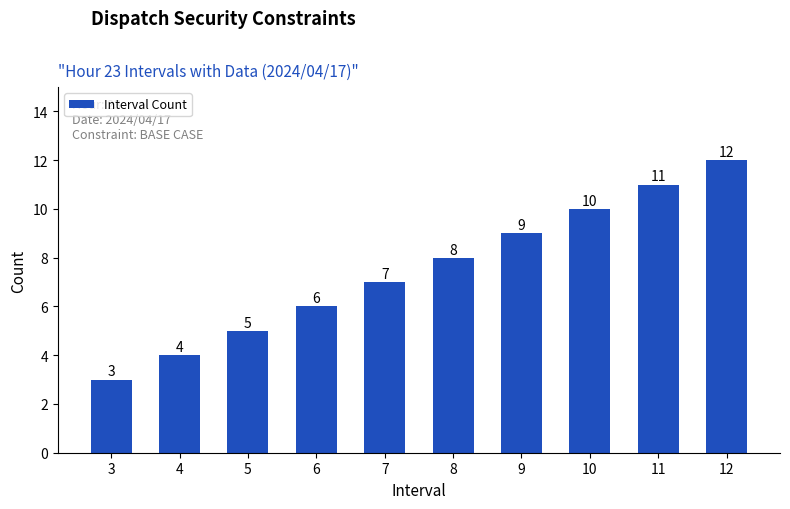

Approximately how many times larger is the value at 5 compared to 7?

0.7